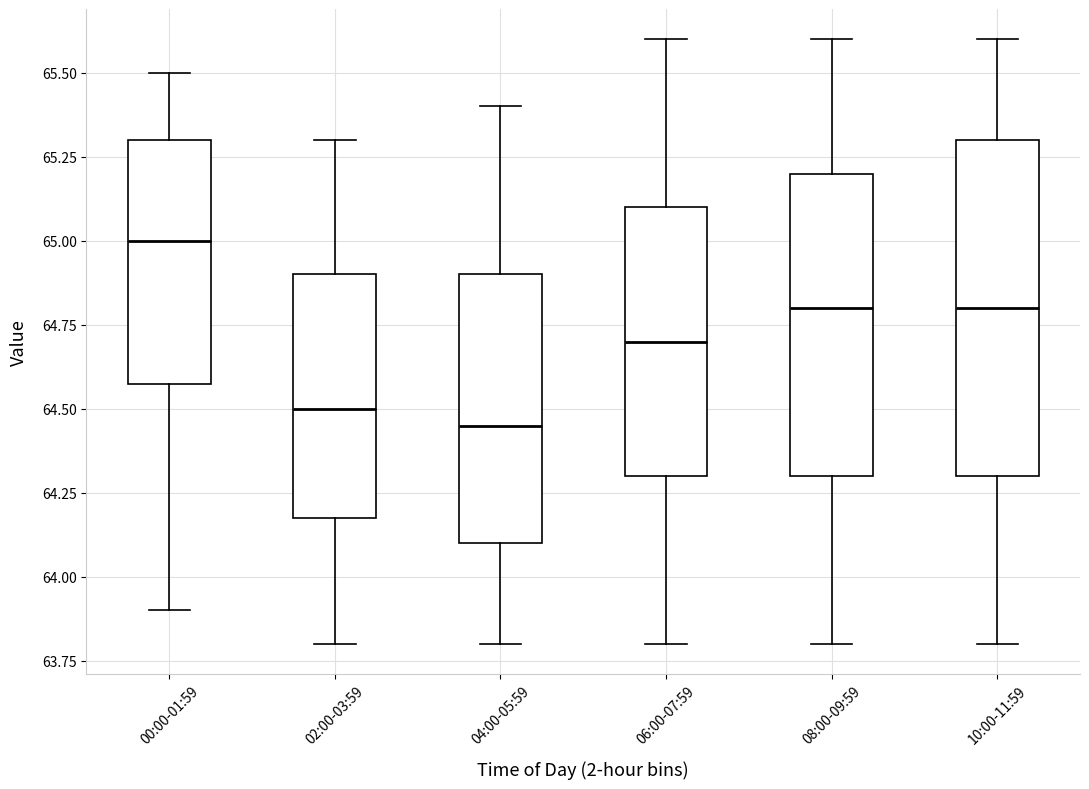

Which box is the tallest, from its lower edge to its upper edge?

10:00-11:59